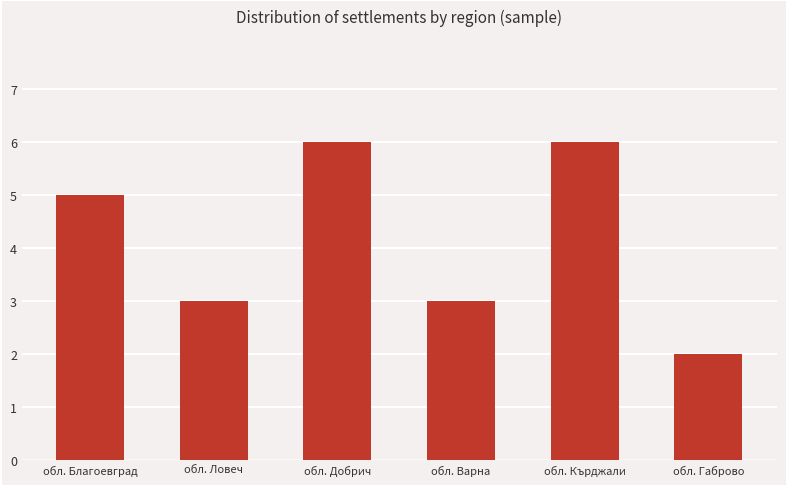

Is it true that the value at обл. Варна is 3?

True